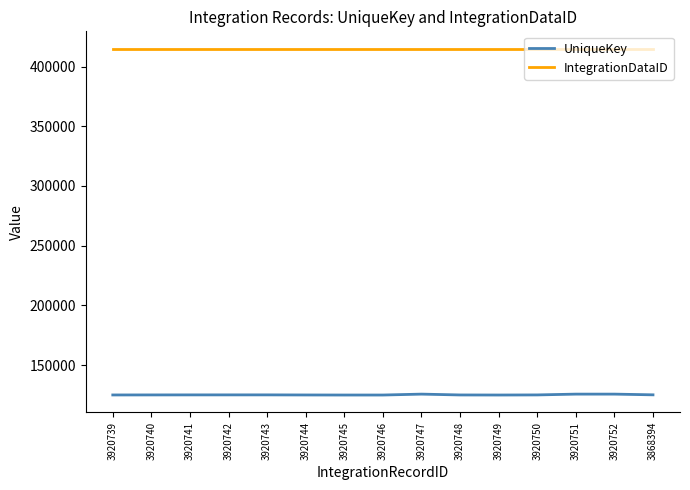

List the series in order of their overall mean, lowest first.

UniqueKey, IntegrationDataID